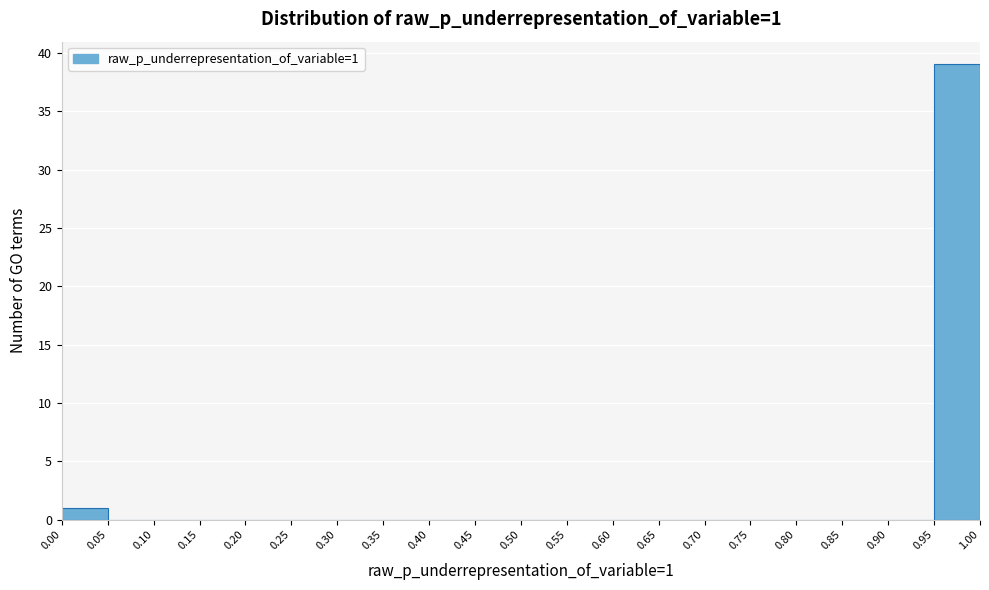

Which range on the x-axis has the tallest bar?

0.95 to 1.00